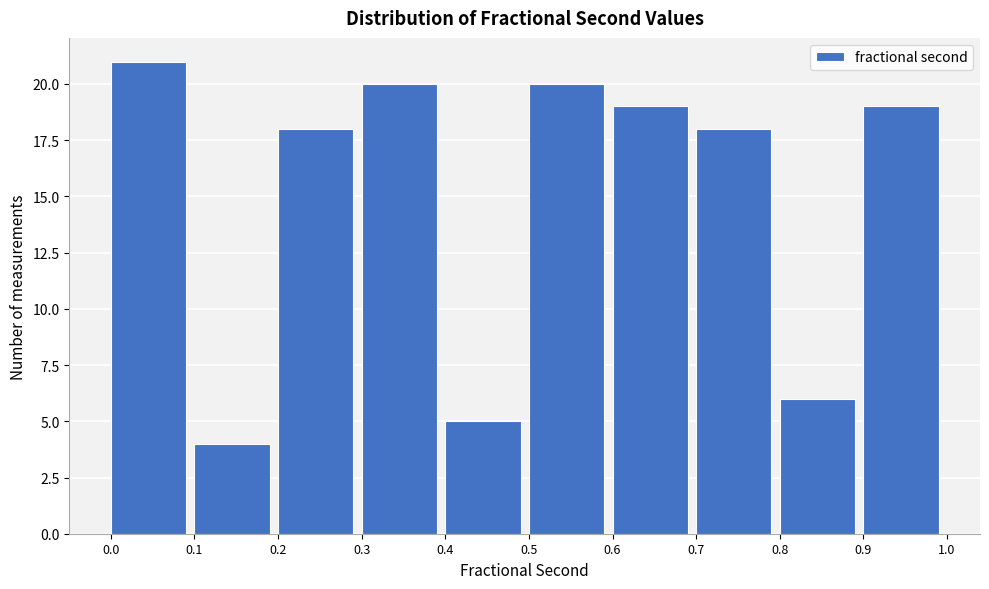

Reading left to right, list every bar in this chart as the range it spans on the x-axis followed by its height. The values are not printed on the chart, so give them approximately, as read against the axis.

0.0 to 0.1: 21
0.1 to 0.2: 4
0.2 to 0.3: 18
0.3 to 0.4: 20
0.4 to 0.5: 5
0.5 to 0.6: 20
0.6 to 0.7: 19
0.7 to 0.8: 18
0.8 to 0.9: 6
0.9 to 1.0: 19